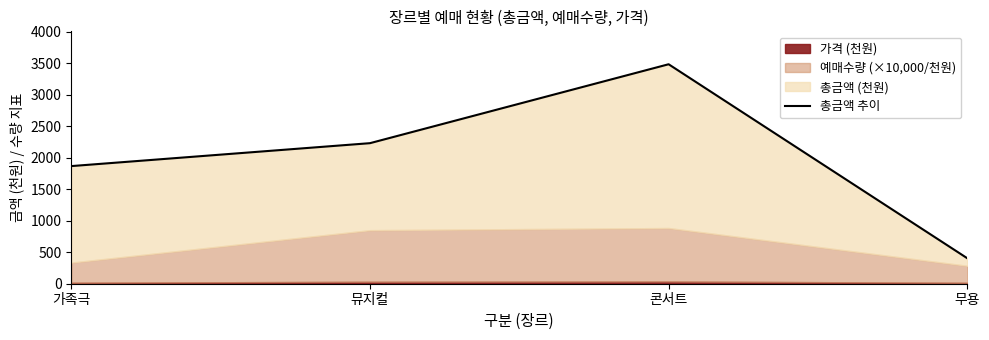

Reading left to right, extract all data points from this chart.

1869.0	2233.1	3487.0	405.0